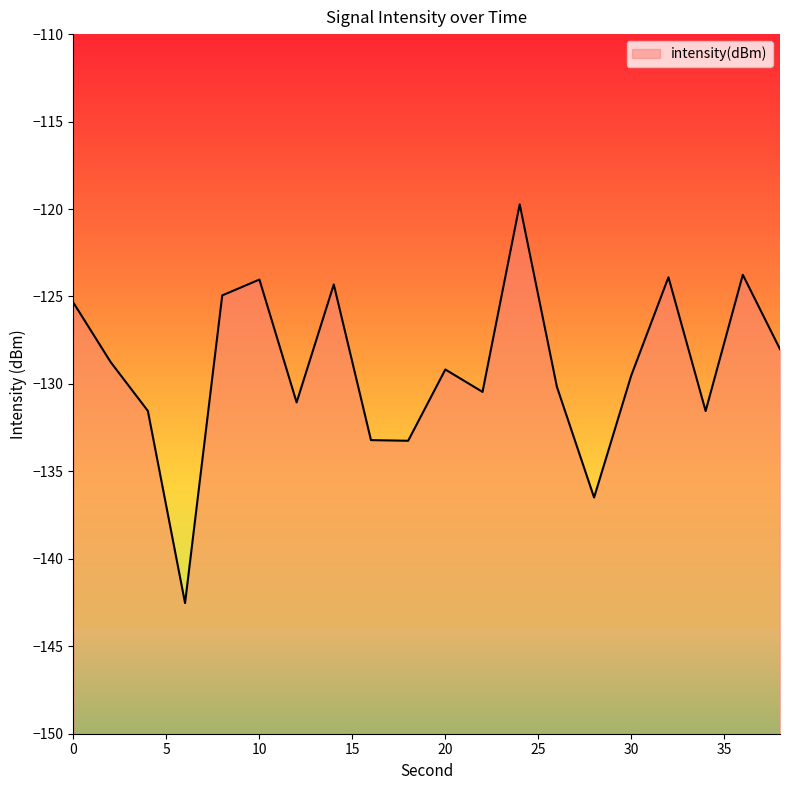

At which label is the value closest to -131?

12